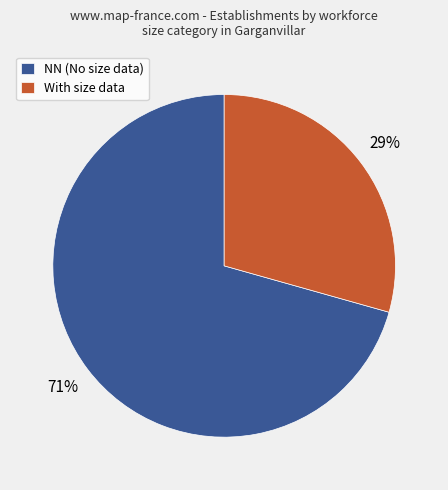

Combined, do NN (No size data) and With size data account for over 50%?

Yes